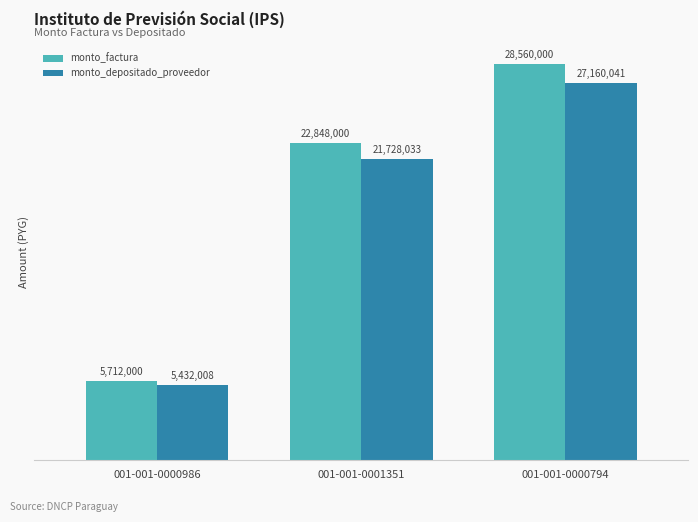

At how many categories does at least one series exceed 18850448?

2